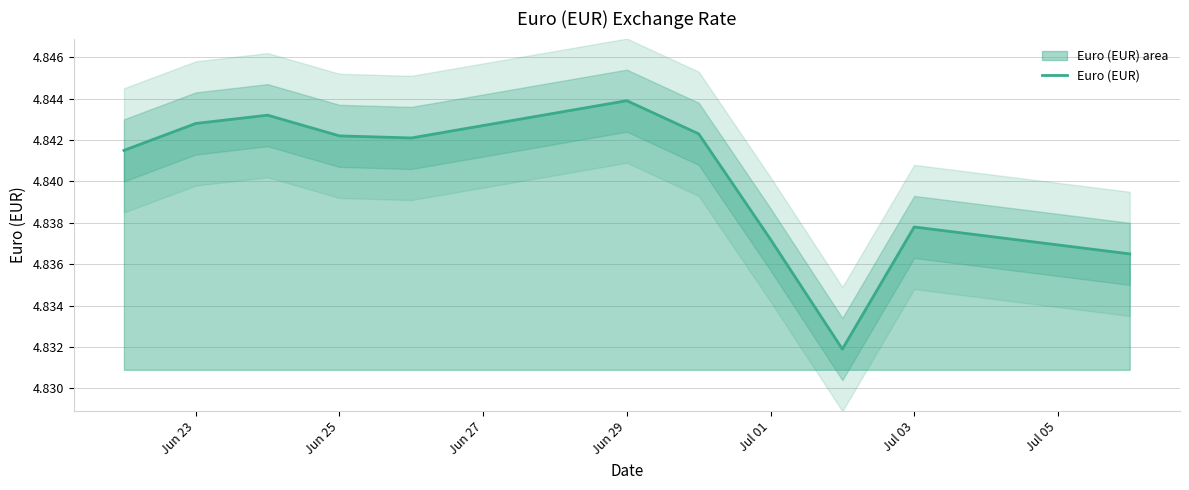

How many categories are shown in the chart?

11